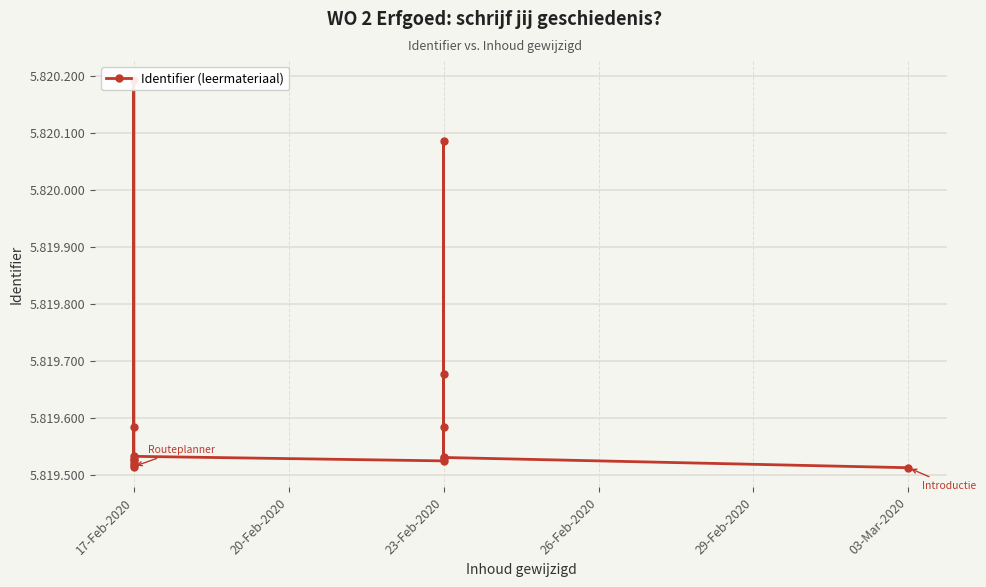

Reading left to right, transcribe all the data shown in this chart.

5819514	5819517	5819521	5819526	5819528	5820192	5819584	5819532	5819524	5819529	5819583	5819677	5820086	5819530	5819512